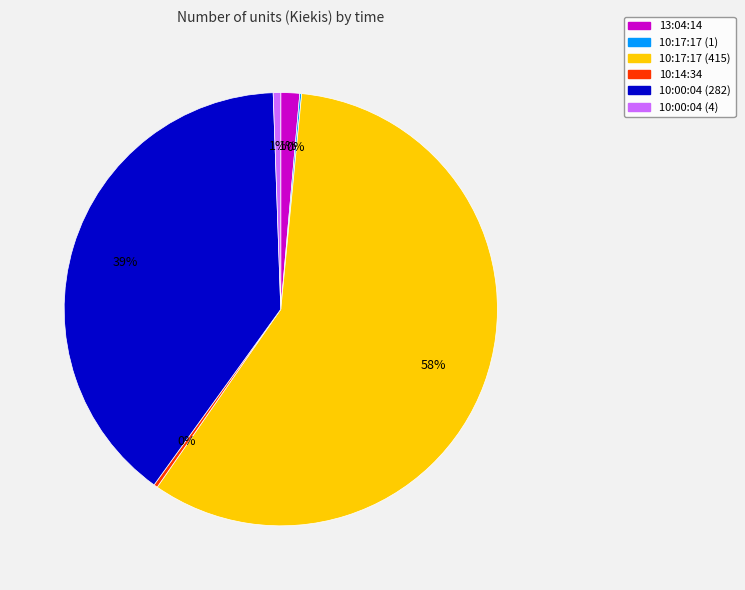

To the nearest percent, what is the average slice percentage?

17%